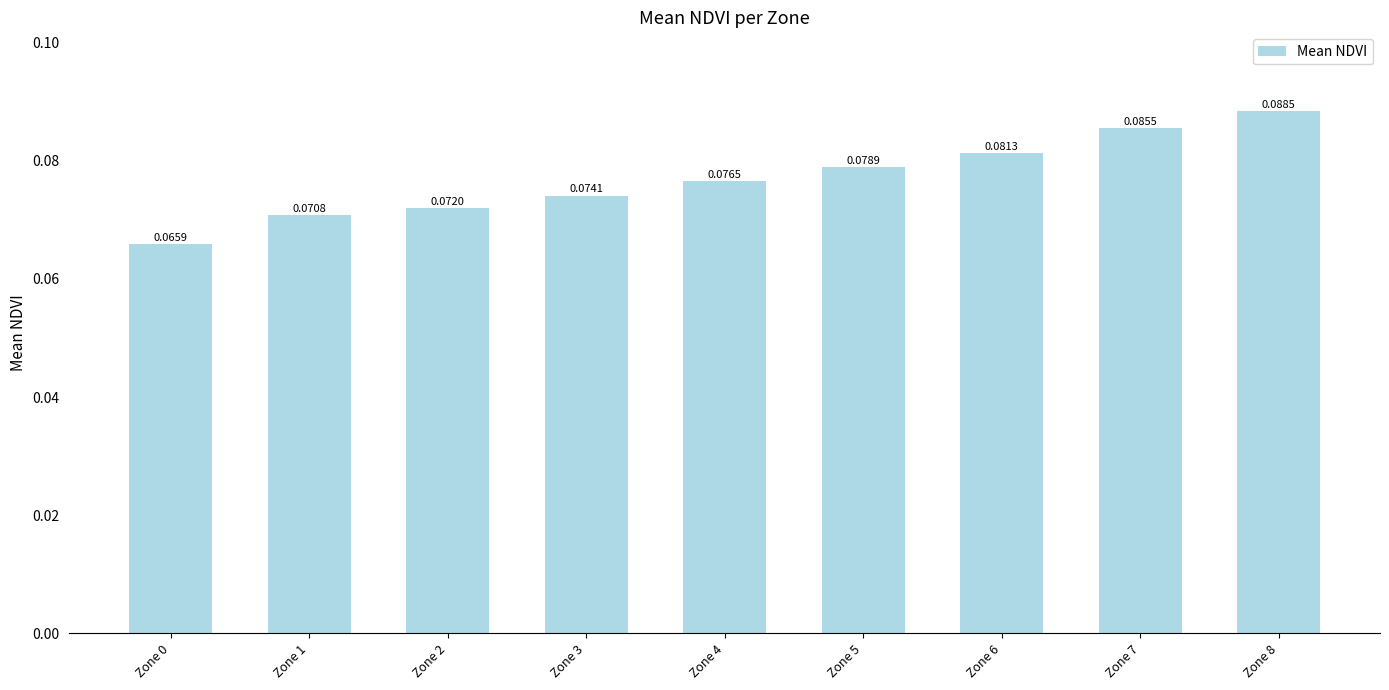

Which has a higher value, Zone 3 or Zone 4?

Zone 4